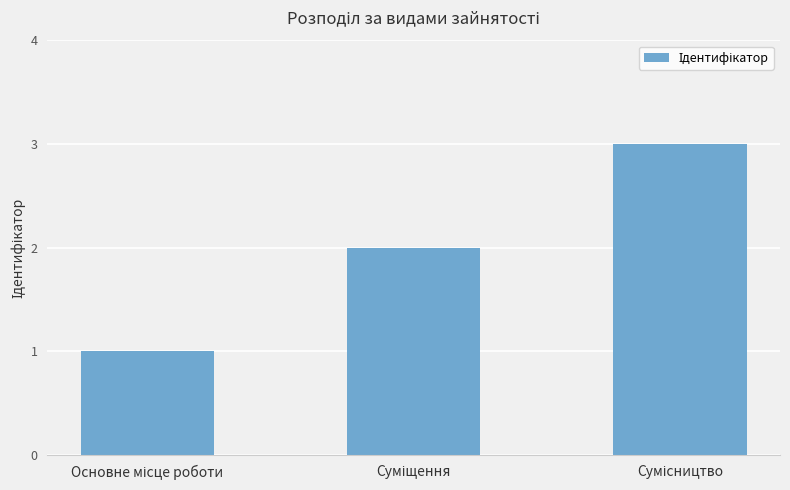

What is the greatest value displayed?

3